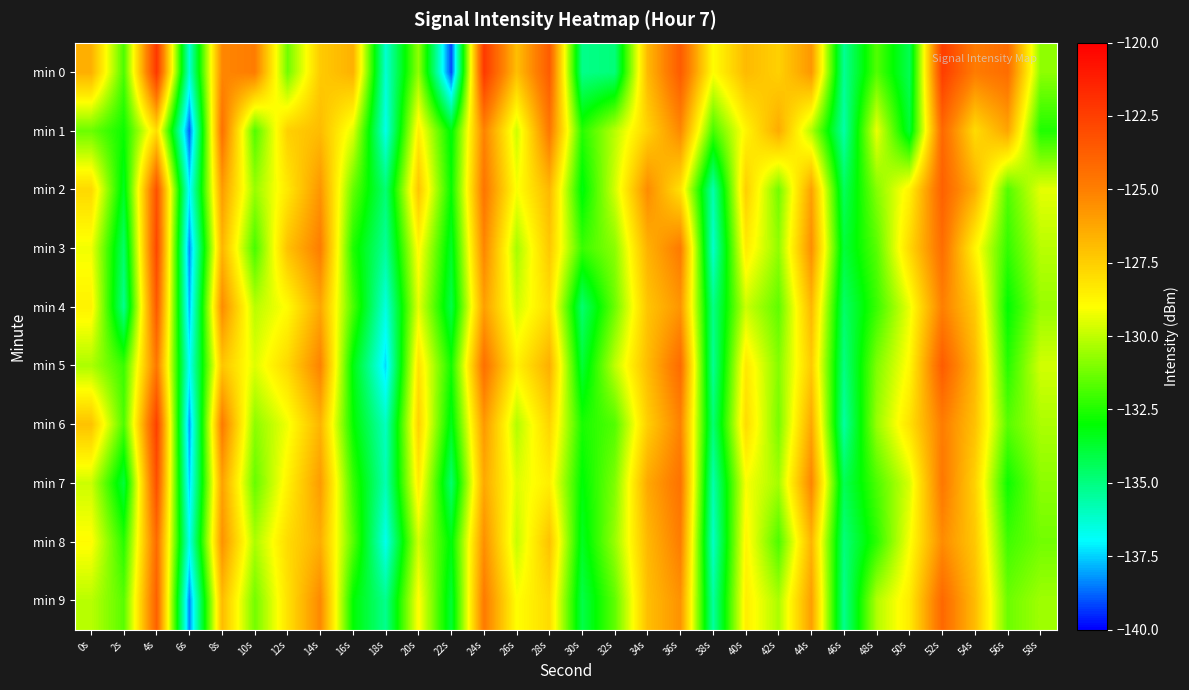

Reading left to right, what are all the values shown in this chart?

min 0: 0s=-126.5	2s=-131.8	4s=-122.2	6s=-136.3	8s=-125.2	10s=-124.9	12s=-131.2	14s=-127.4	16s=-126.6	18s=-136.3	20s=-130.7	22s=-139.2	24s=-122.2	26s=-127.0	28s=-123.6	30s=-135.1	32s=-134.9	34s=-126.8	36s=-123.6	38s=-129.0	40s=-126.9	42s=-127.6	44s=-125.8	46s=-135.3	48s=-131.7	50s=-134.3	52s=-122.4	54s=-124.9	56s=-124.3	58s=-130.8
min 1: 0s=-131.3	2s=-132.8	4s=-128.0	6s=-138.9	8s=-124.4	10s=-131.7	12s=-127.5	14s=-126.9	16s=-129.5	18s=-136.6	20s=-128.5	22s=-133.2	24s=-125.1	26s=-129.8	28s=-124.7	30s=-132.4	32s=-130.1	34s=-127.6	36s=-125.3	38s=-131.9	40s=-128.7	42s=-126.4	44s=-130.2	46s=-135.6	48s=-129.3	50s=-133.8	52s=-124.1	54s=-127.9	56s=-126.2	58s=-132.5
min 2: 0s=-127.8	2s=-133.5	4s=-123.2	6s=-137.1	8s=-125.9	10s=-130.6	12s=-128.3	14s=-125.7	16s=-131.4	18s=-134.8	20s=-127.2	22s=-132.9	24s=-124.6	26s=-129.1	28s=-126.8	30s=-133.2	32s=-129.7	34s=-125.4	36s=-128.1	38s=-135.7	40s=-127.5	42s=-131.2	44s=-126.1	46s=-134.4	48s=-130.9	50s=-128.6	52s=-123.8	54s=-126.5	56s=-131.7	58s=-129.4
min 3: 0s=-129.2	2s=-134.6	4s=-122.8	6s=-138.3	8s=-126.7	10s=-131.9	12s=-127.1	14s=-124.9	16s=-132.5	18s=-135.4	20s=-128.8	22s=-133.6	24s=-125.2	26s=-130.4	28s=-127.3	30s=-132.1	32s=-130.8	34s=-126.6	36s=-124.8	38s=-136.2	40s=-128.4	42s=-130.7	44s=-125.5	46s=-133.9	48s=-131.6	50s=-127.8	52s=-124.3	54s=-128.7	56s=-132.2	58s=-130.1
min 4: 0s=-128.6	2s=-135.2	4s=-123.5	6s=-137.8	8s=-125.4	10s=-130.1	12s=-128.9	14s=-126.3	16s=-131.8	18s=-136.5	20s=-129.4	22s=-134.1	24s=-126.0	26s=-129.7	28s=-128.0	30s=-134.7	32s=-131.3	34s=-127.2	36s=-125.7	38s=-135.1	40s=-129.8	42s=-131.5	44s=-126.8	46s=-134.6	48s=-132.1	50s=-129.3	52s=-125.0	54s=-127.4	56s=-133.0	58s=-130.6
min 5: 0s=-130.3	2s=-132.1	4s=-124.7	6s=-136.9	8s=-127.2	10s=-129.5	12s=-127.8	14s=-125.1	16s=-133.2	18s=-137.4	20s=-128.1	22s=-132.7	24s=-124.4	26s=-128.6	28s=-126.5	30s=-133.8	32s=-130.0	34s=-126.9	36s=-124.2	38s=-135.3	40s=-128.3	42s=-130.9	44s=-127.4	46s=-135.0	48s=-131.0	50s=-128.8	52s=-123.6	54s=-126.8	56s=-132.4	58s=-129.7
min 6: 0s=-127.1	2s=-131.8	4s=-122.5	6s=-138.1	8s=-124.8	10s=-130.8	12s=-129.2	14s=-126.7	16s=-132.9	18s=-136.0	20s=-127.6	22s=-133.4	24s=-125.8	26s=-130.2	28s=-127.7	30s=-132.6	32s=-131.7	34s=-127.5	36s=-125.1	38s=-134.8	40s=-127.9	42s=-131.1	44s=-126.3	46s=-135.5	48s=-130.6	50s=-128.1	52s=-124.9	54s=-127.1	56s=-131.6	58s=-130.3
min 7: 0s=-129.8	2s=-133.9	4s=-123.1	6s=-137.5	8s=-126.1	10s=-131.4	12s=-128.6	14s=-125.9	16s=-132.1	18s=-135.8	20s=-128.4	22s=-134.7	24s=-126.3	26s=-129.5	28s=-128.5	30s=-133.1	32s=-131.0	34s=-126.3	36s=-124.5	38s=-135.7	40s=-129.1	42s=-130.4	44s=-125.2	46s=-134.3	48s=-131.8	50s=-129.6	52s=-124.7	54s=-127.6	56s=-132.8	58s=-130.8
min 8: 0s=-128.9	2s=-132.4	4s=-124.2	6s=-136.7	8s=-125.6	10s=-130.3	12s=-127.9	14s=-126.5	16s=-131.6	18s=-136.7	20s=-129.7	22s=-133.2	24s=-125.5	26s=-129.9	28s=-127.1	30s=-133.5	32s=-130.6	34s=-126.8	36s=-124.9	38s=-136.1	40s=-128.7	42s=-131.8	44s=-126.7	46s=-134.9	48s=-132.3	50s=-129.1	52s=-125.4	54s=-127.3	56s=-132.0	58s=-131.2
min 9: 0s=-130.1	2s=-131.6	4s=-123.8	6s=-138.4	8s=-126.9	10s=-131.2	12s=-128.1	14s=-125.3	16s=-133.0	18s=-135.2	20s=-128.9	22s=-133.8	24s=-124.8	26s=-129.0	28s=-127.9	30s=-134.1	32s=-131.5	34s=-127.0	36s=-125.6	38s=-135.5	40s=-128.5	42s=-130.3	44s=-126.0	46s=-135.2	48s=-130.2	50s=-128.4	52s=-124.1	54s=-126.9	56s=-131.3	58s=-130.5